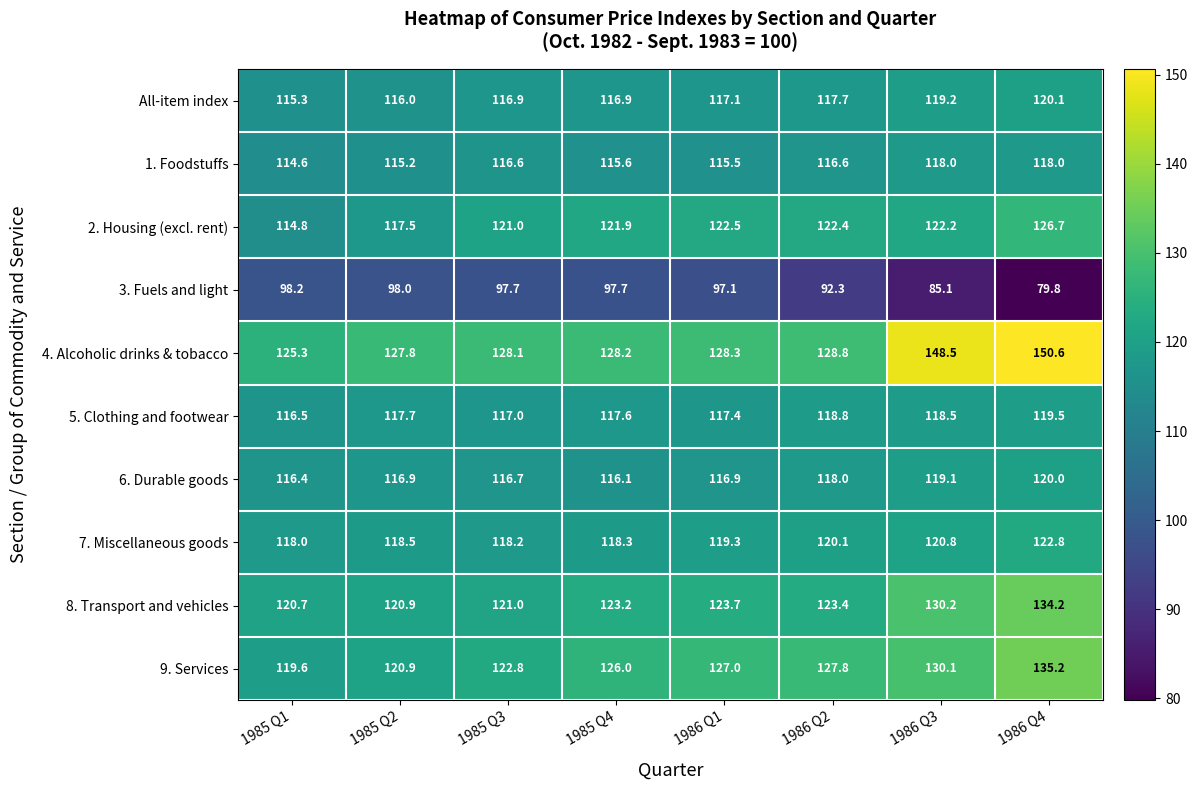

Which series changed the most between 1985 Q1 and 1985 Q2?

2. Housing (excl. rent)